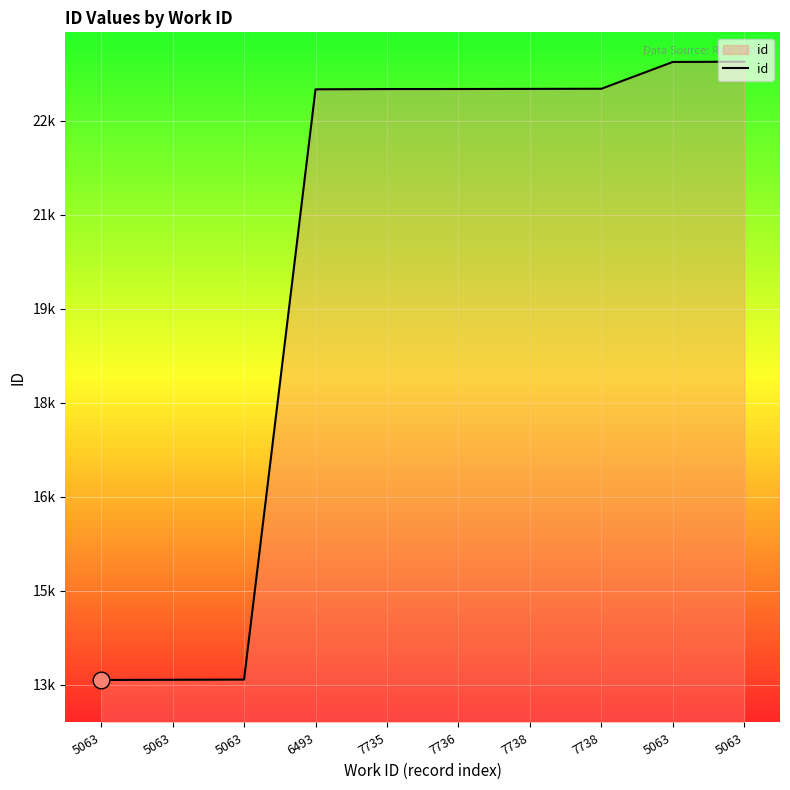

Is this an area chart (filled region under the line)?

Yes